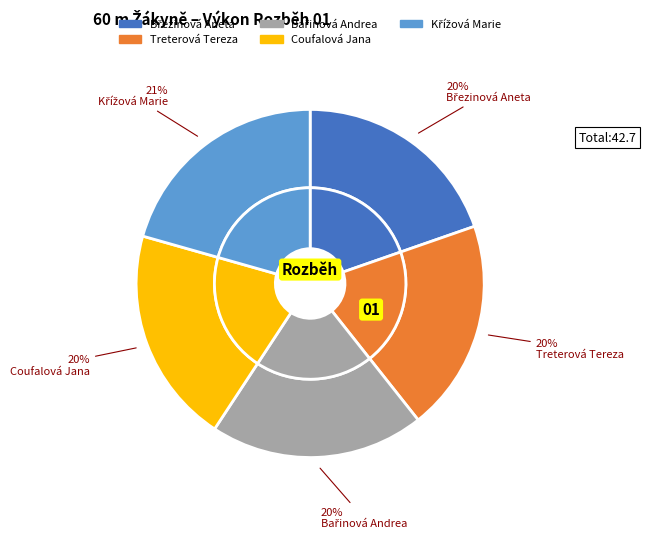

Do Březinová Aneta and Křížová Marie together represent more than half of the pie?

No